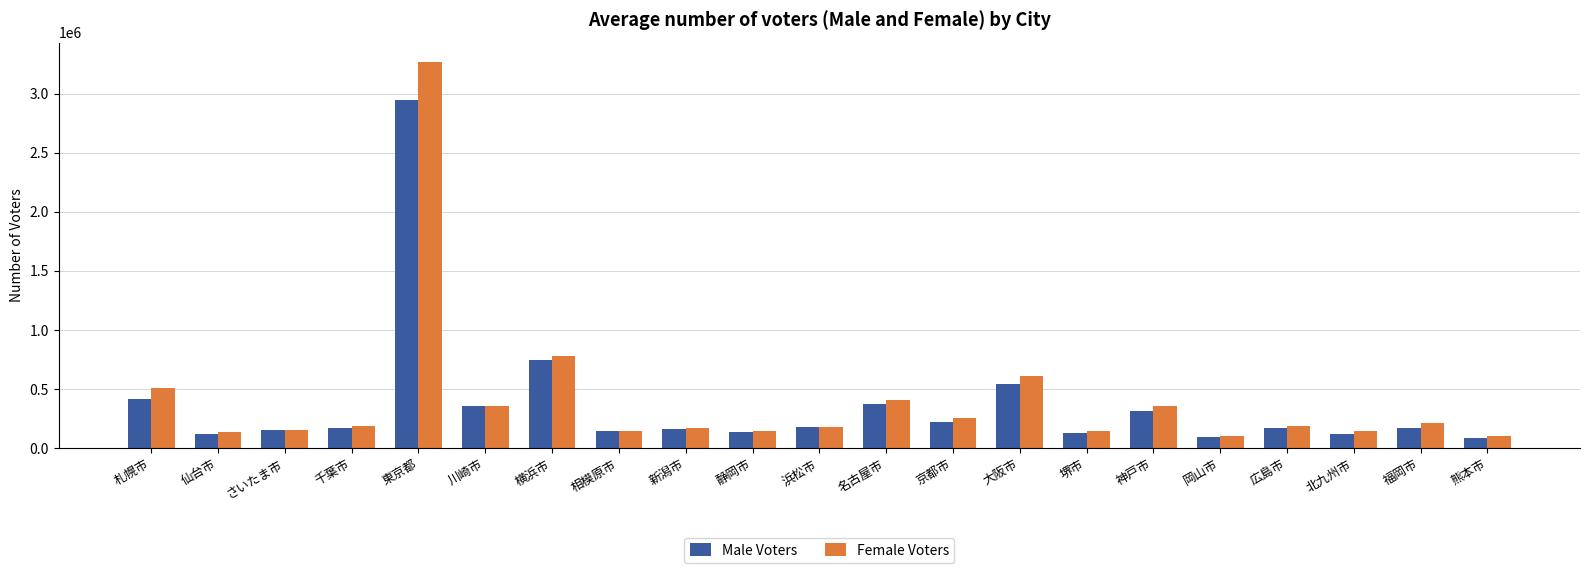

How many bars are there in each group?

2